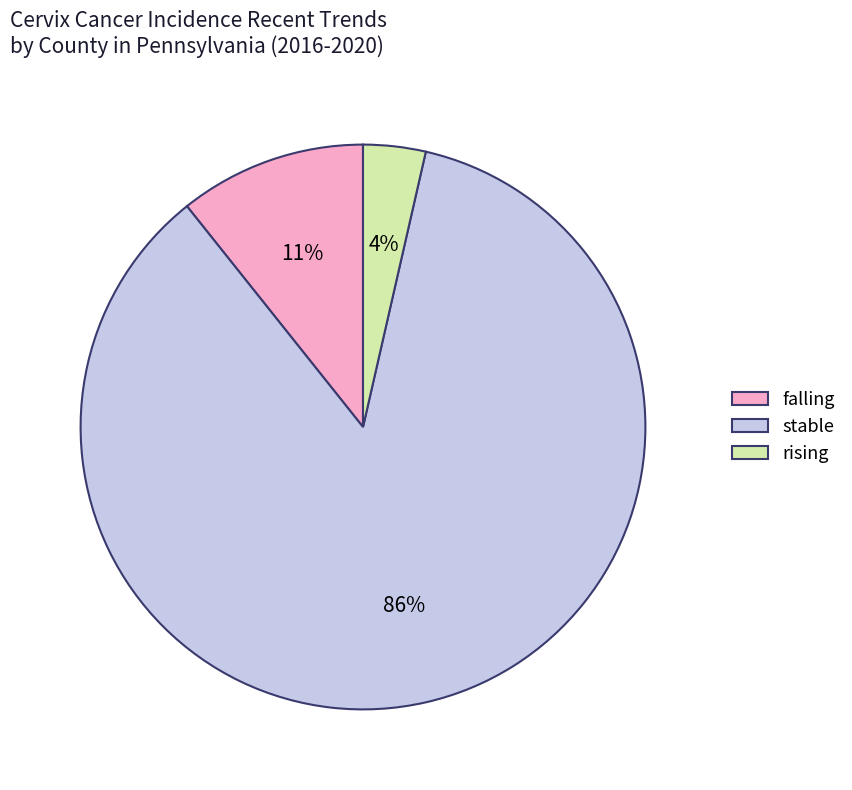

To the nearest percent, what is the average slice percentage?

33%